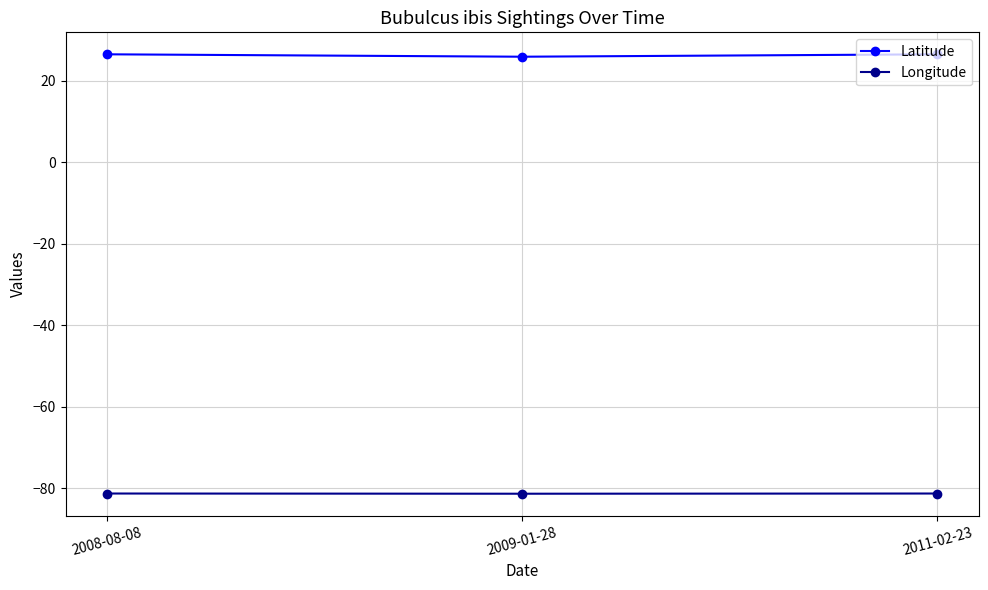

At which label does Latitude first exceed 26?

2008-08-08